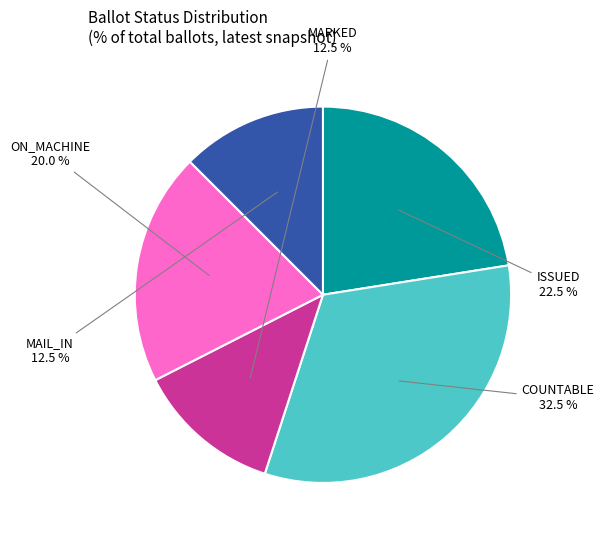

Does any single category account for the majority?

No